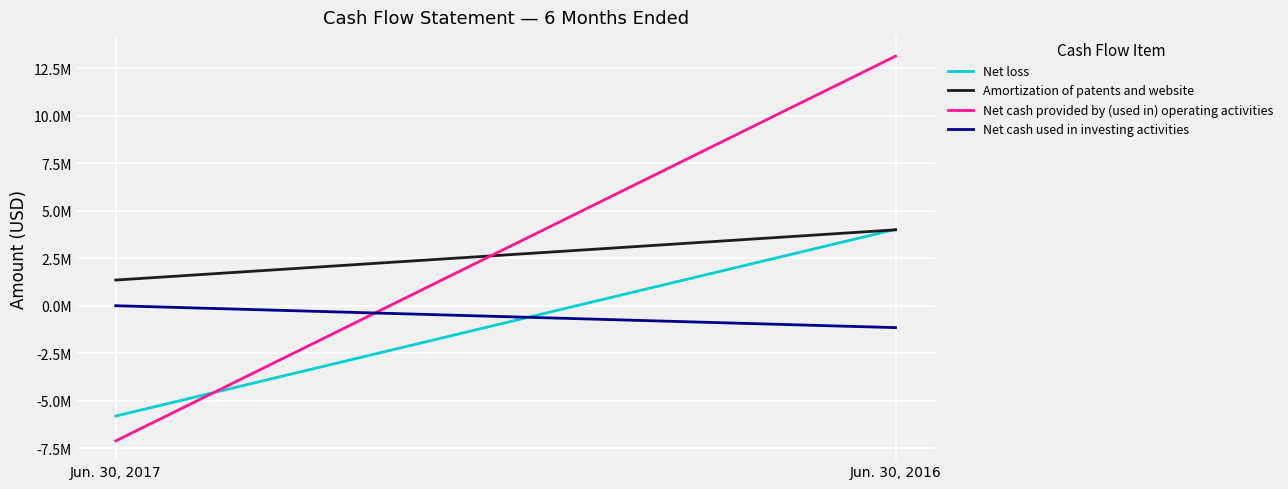

What is the maximum value for Net cash provided by (used in) operating activities?

13124767